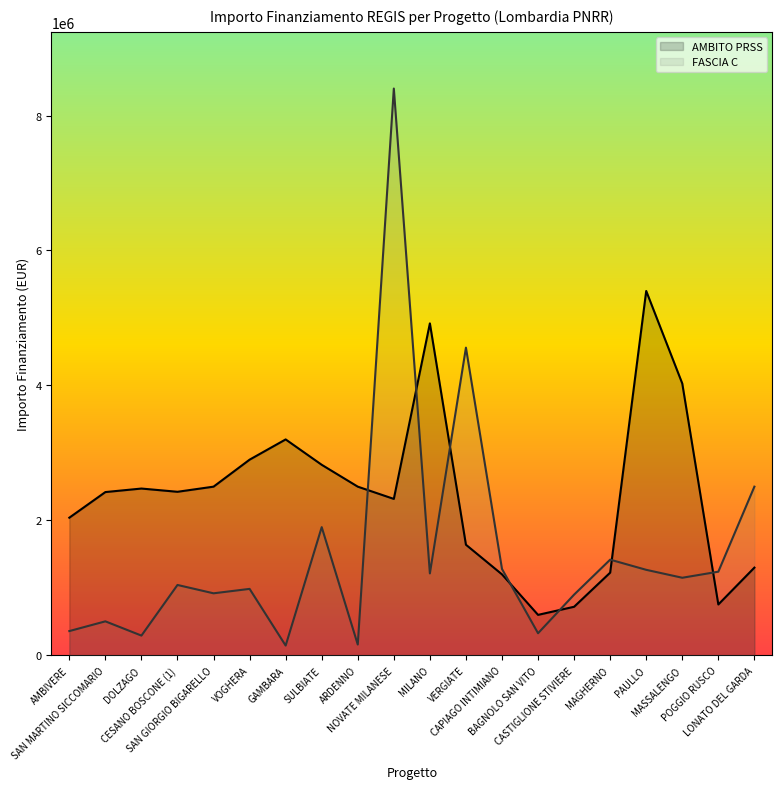

At which category does FASCIA C reach its first local peak?

SAN MARTINO SICCOMARIO